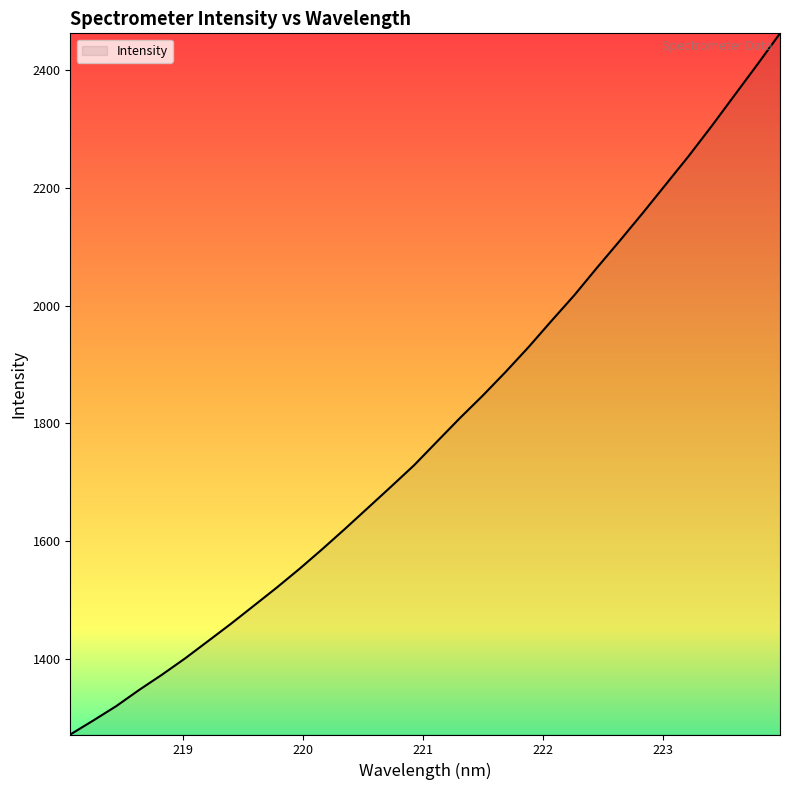

What is the difference between the maximum and minimum values?

1190.8